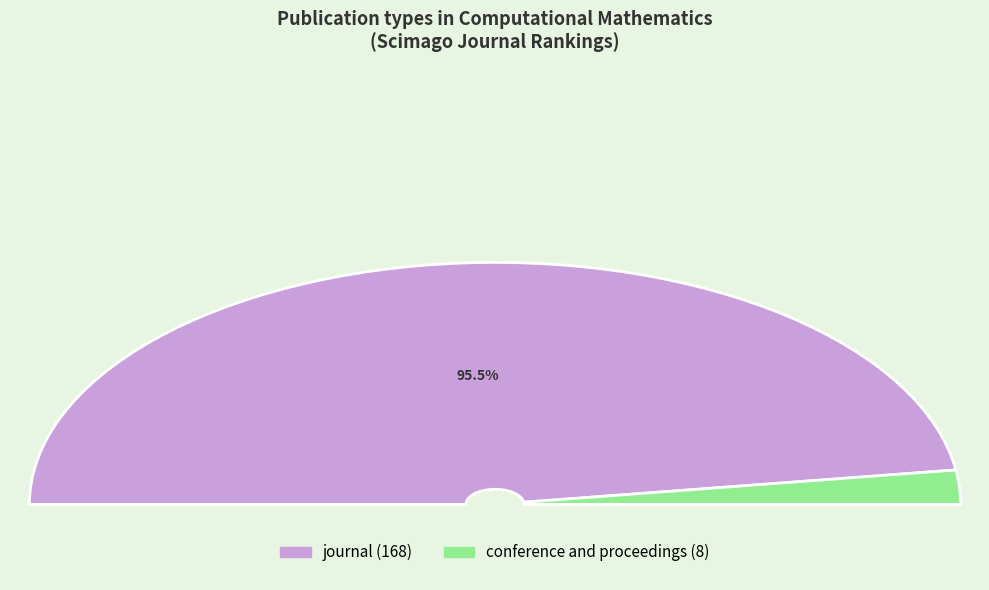

True or false: conference and proceedings accounts for 5% of the total.

True